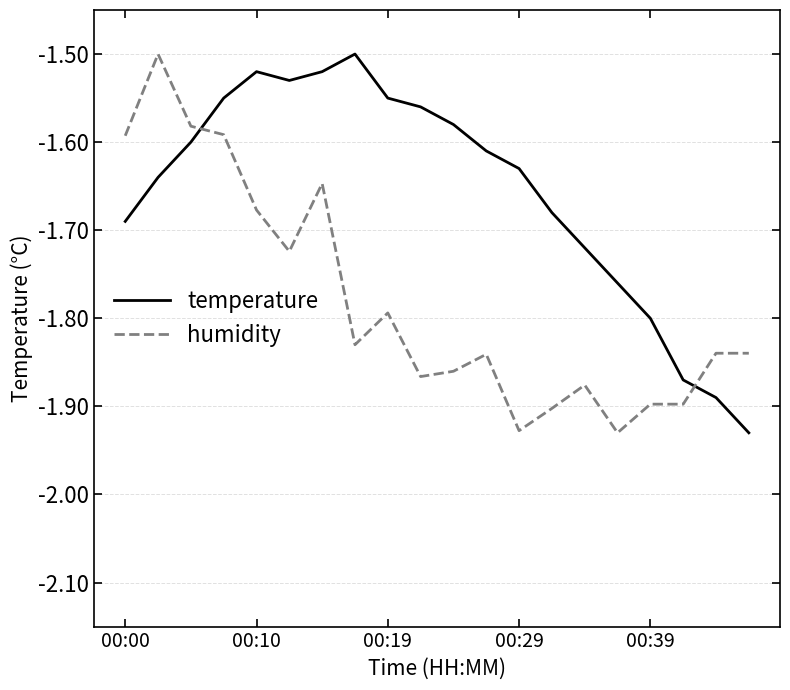

How many intersections are there between temperature and humidity?

2